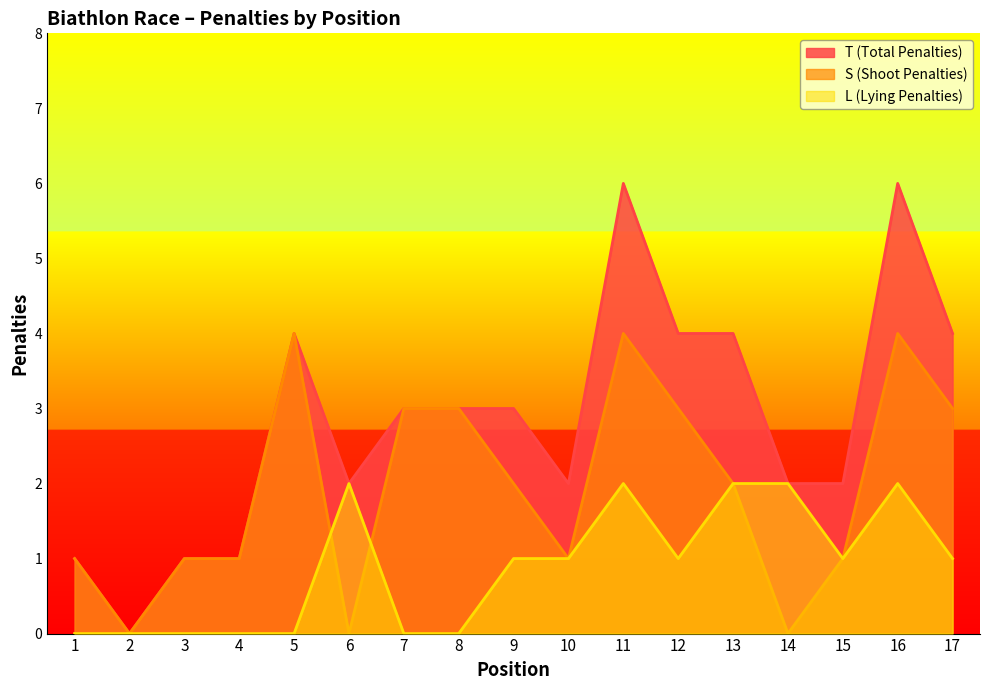

How many interior local peaks does the S (Shoot Penalties) series have?

3